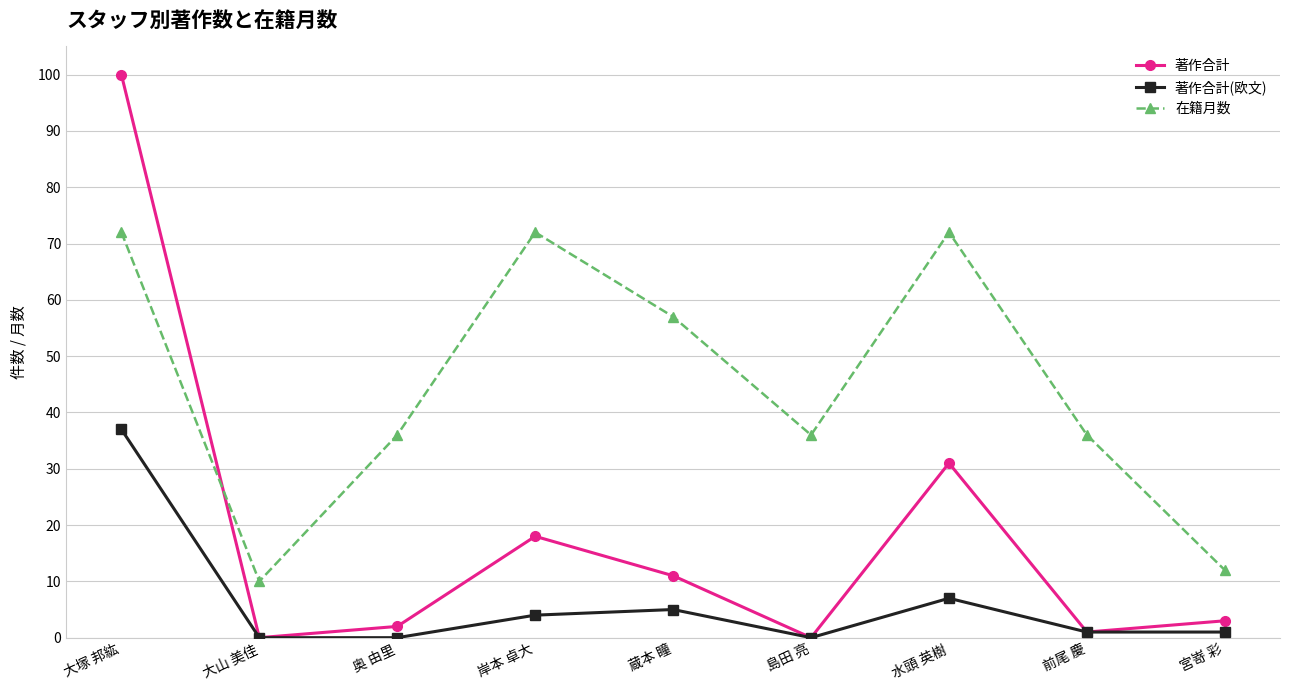

Which category has the highest value in the 著作合計(欧文) series?

大塚 邦紘